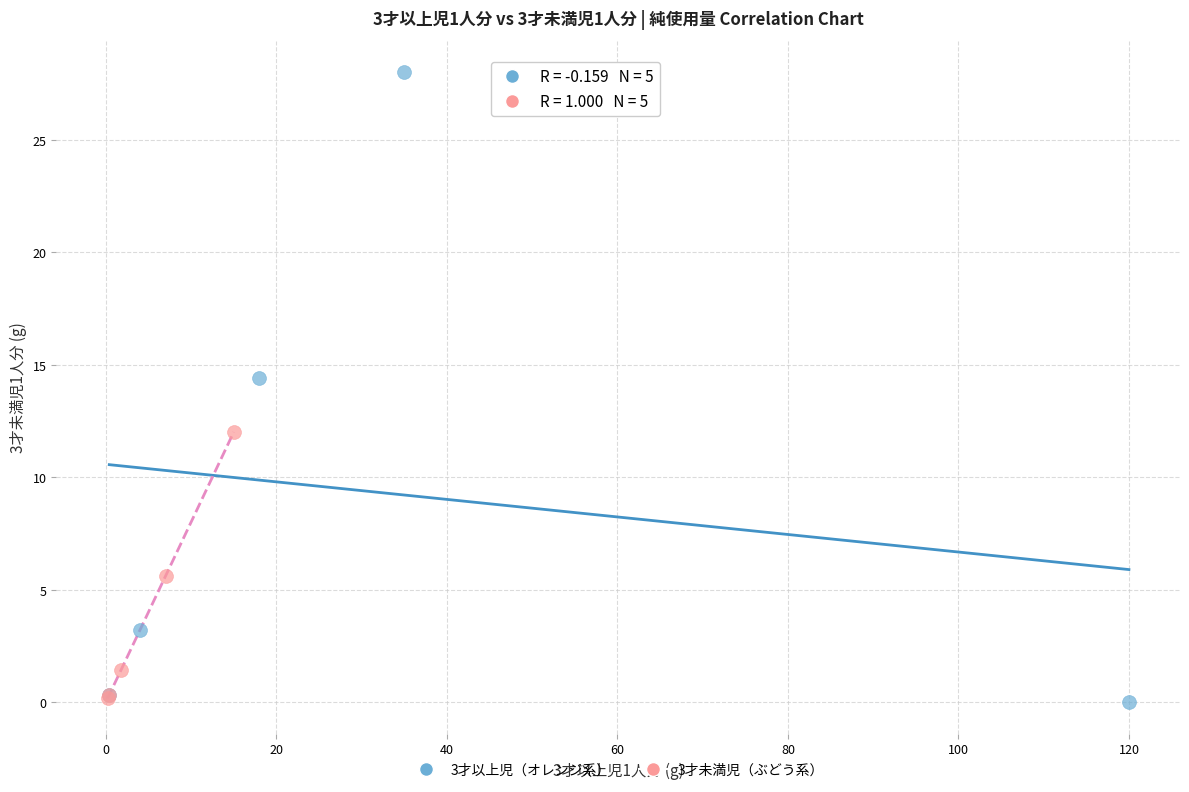

What are all the series names shown in the legend?

3才以上児（オレンジ系）, 3才未満児（ぶどう系）